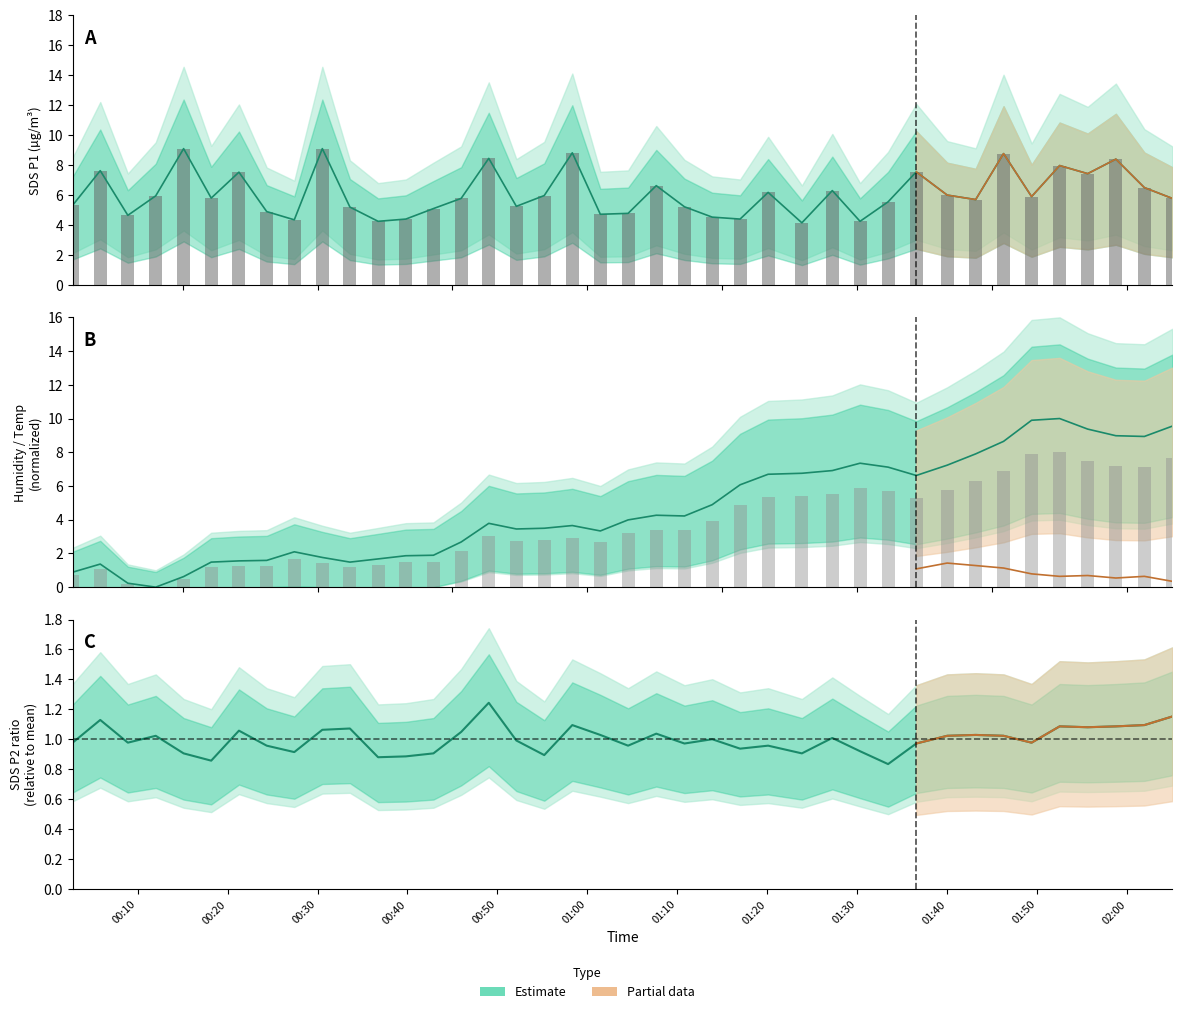

Rank the series by their average value, from highest to lowest.

SDS_P1, BME280_humidity, SDS_P2